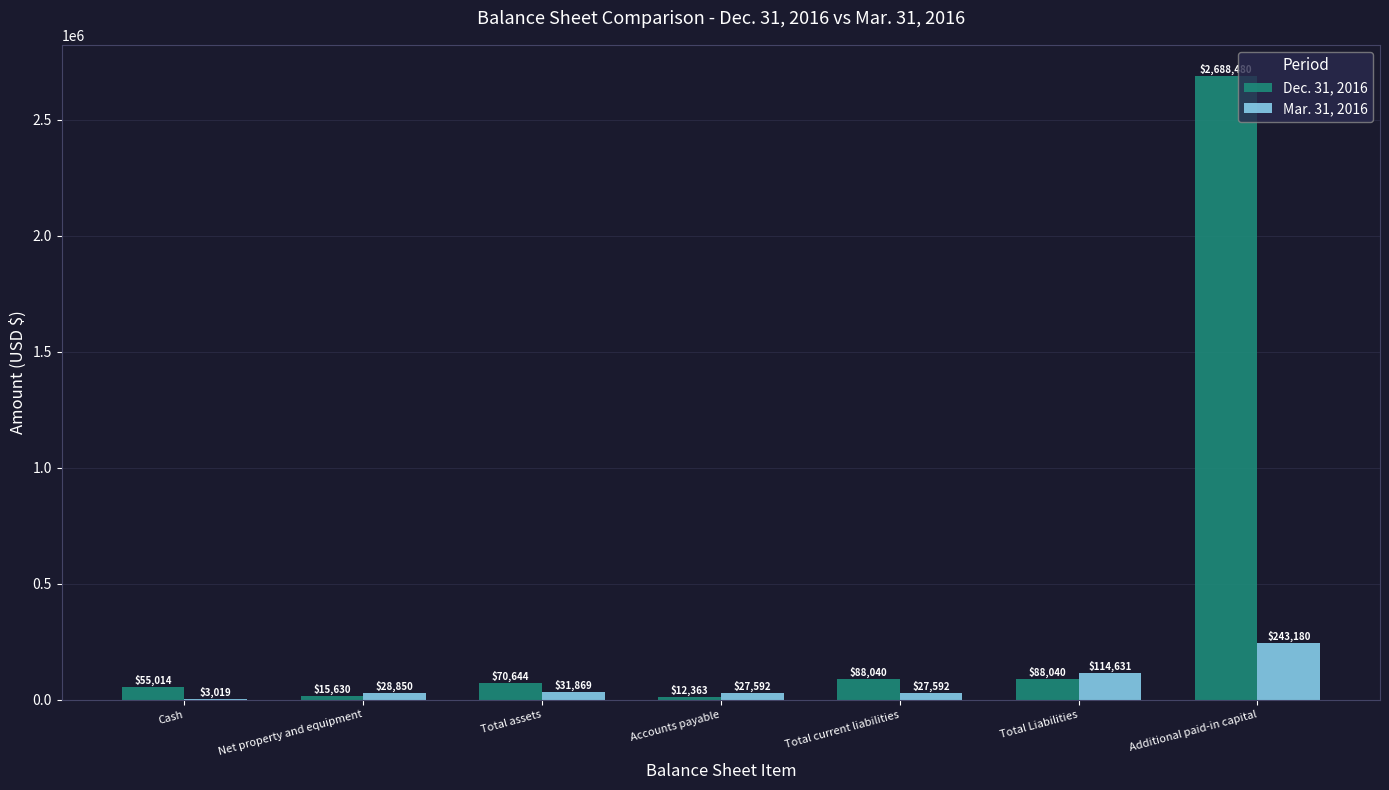

What value does the Dec. 31, 2016 series have at Cash?

55014